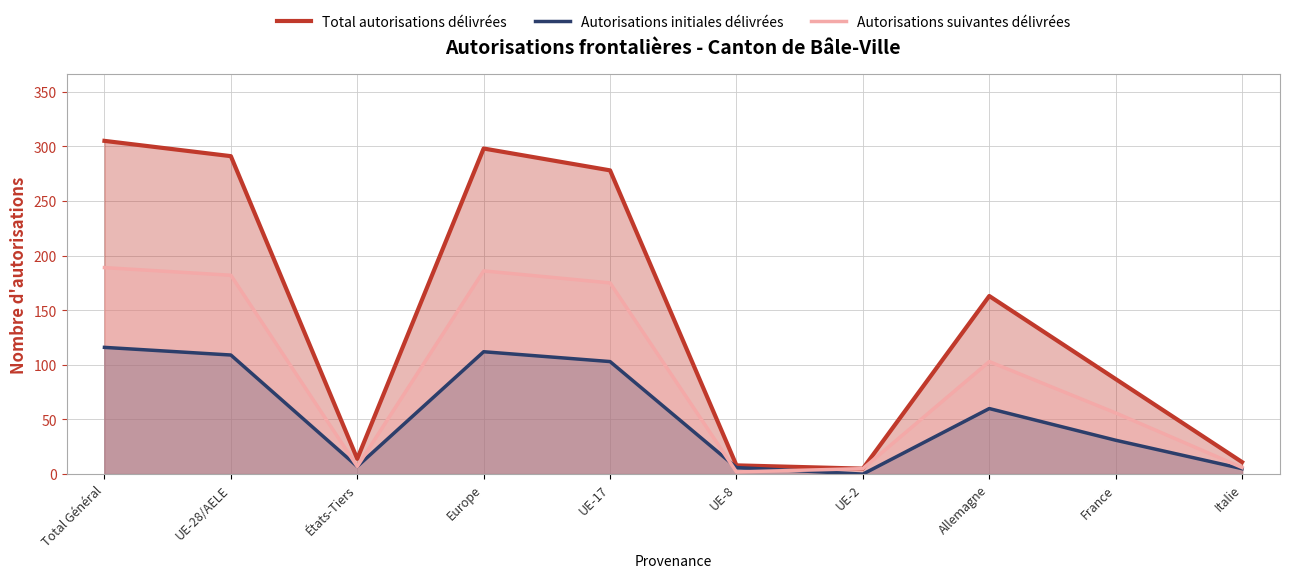

True or false: Total autorisations délivrées has more than 0 interior local peaks.

True